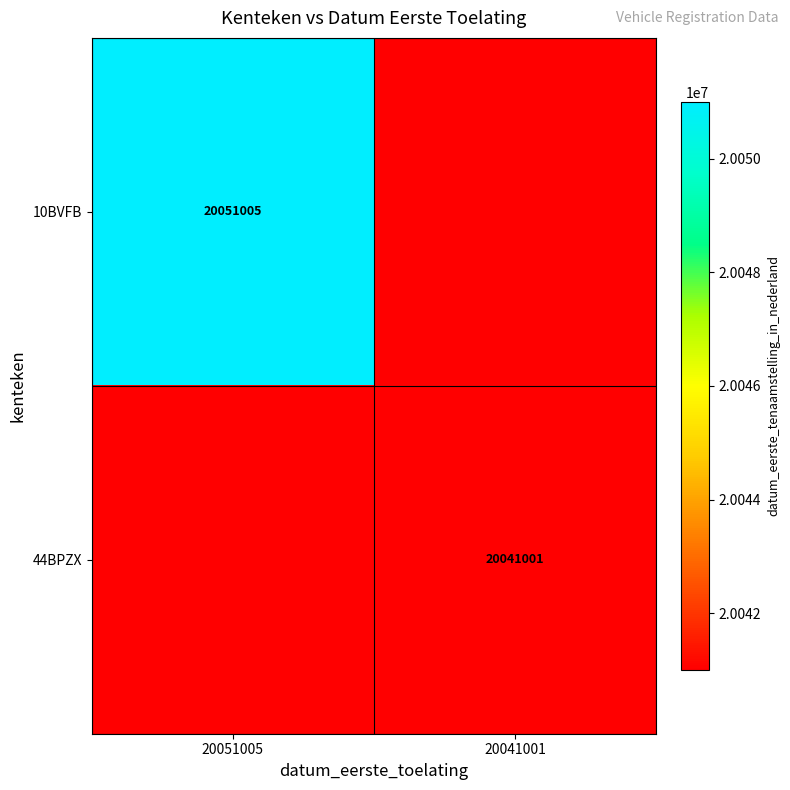

Is it true that 44BPZX equals 4045516 at 20041001?

False